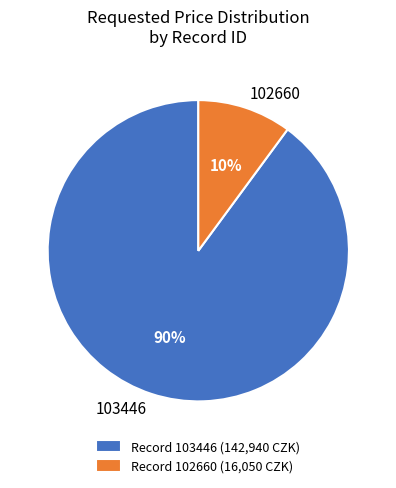

The 103446 slice represents 80% of the pie. True or false?

False